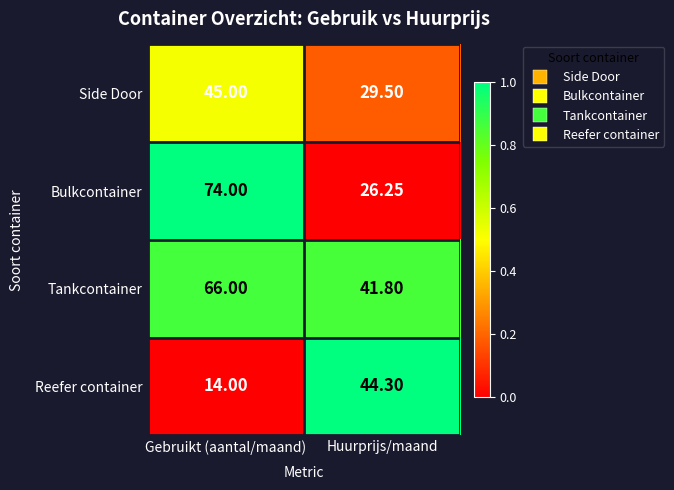

Which category has the lowest value in the Side Door series?

Huurprijs/maand